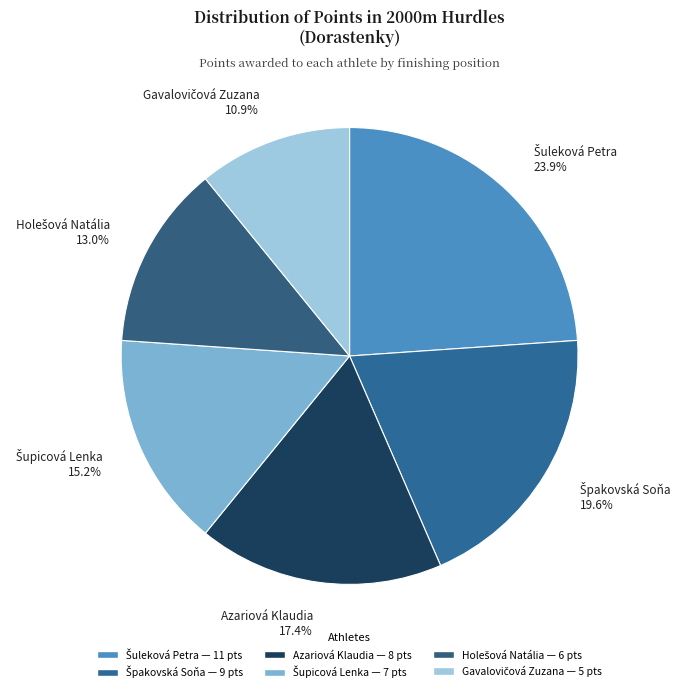

Is there a majority slice in this chart?

No